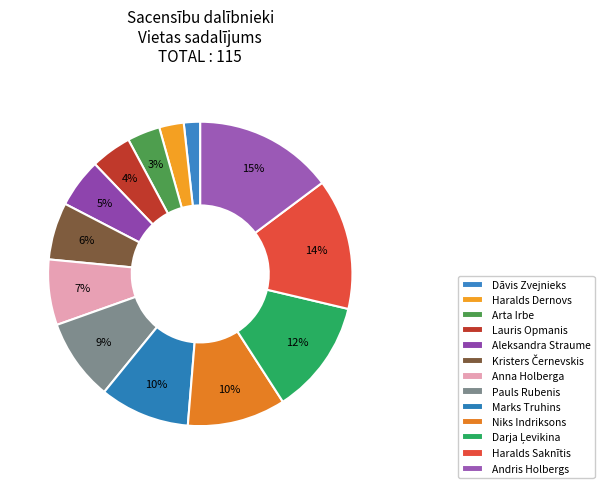

To the nearest percent, what percentage of the pie is Kristers Černevskis?

6%